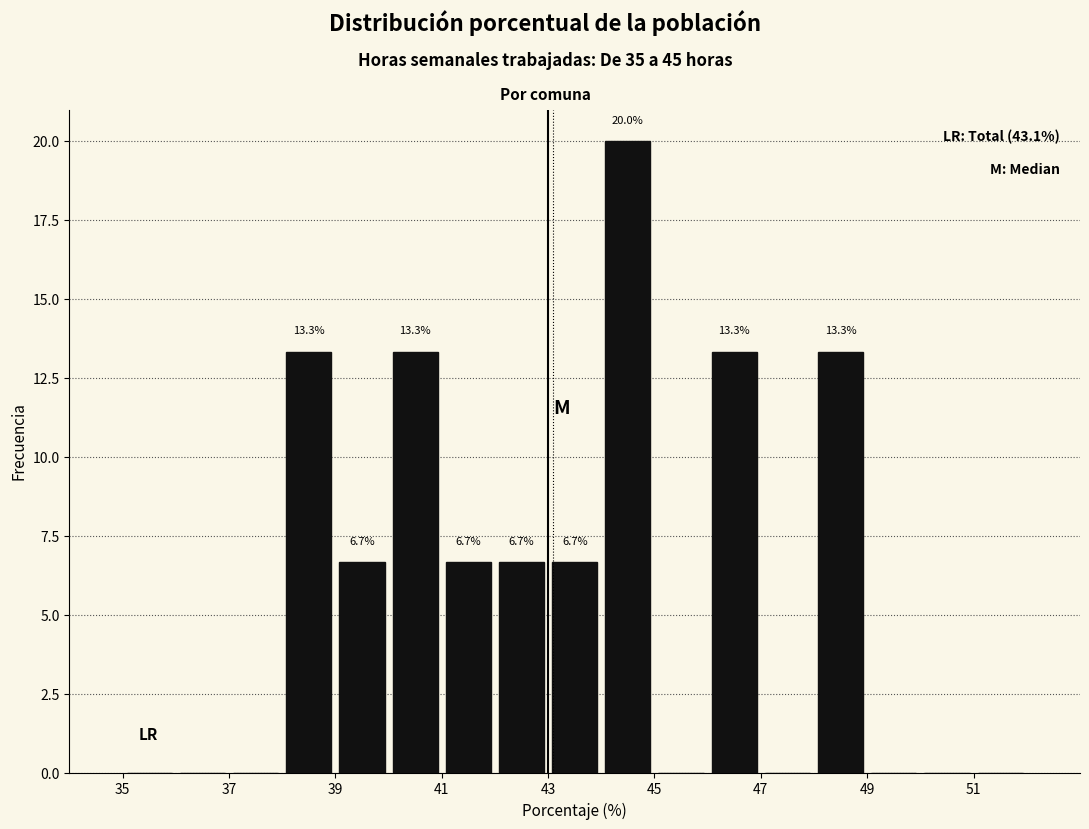

Over which range of the x-axis is the bar tallest?

44 to 45